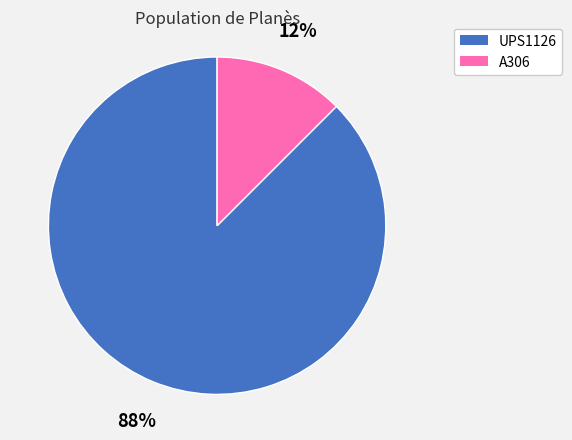

Is the sum of UPS1126 and A306 greater than half?

Yes